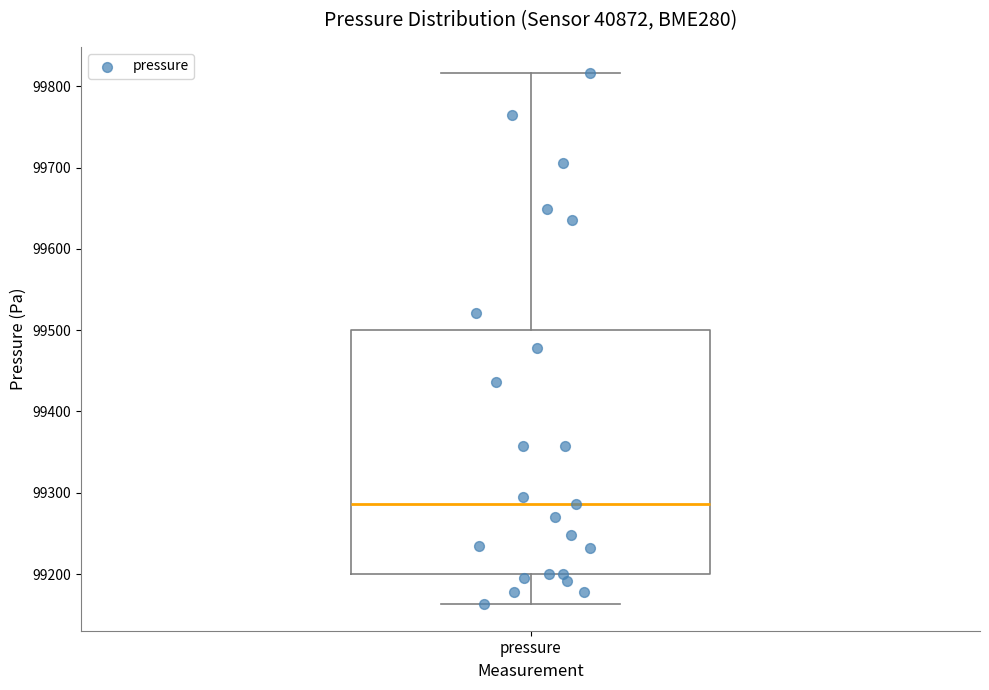

Where is the upper edge of the box for pressure on the y-axis? The values are not printed on the chart, so give them approximately, as read against the axis.

99500